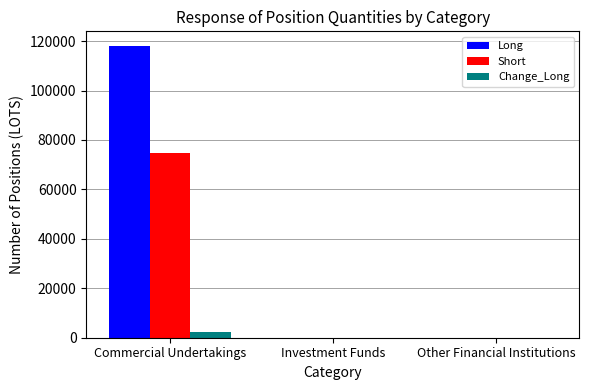

What is the total value across all series at Commercial Undertakings?

194891.8